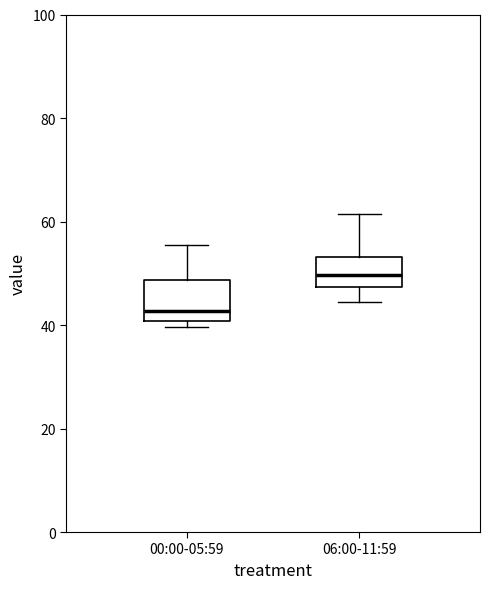

Reading left to right, read every box against the y-axis: the position of its median line, the range the box covers, and the ends of its whiskers. The values are not printed on the chart, so give them approximately, as read against the axis.

00:00-05:59: median 42, box 40 to 48, whiskers 40 (just below the box's lower edge) to 56
06:00-11:59: median 50, box 48 to 54, whiskers 44 to 62